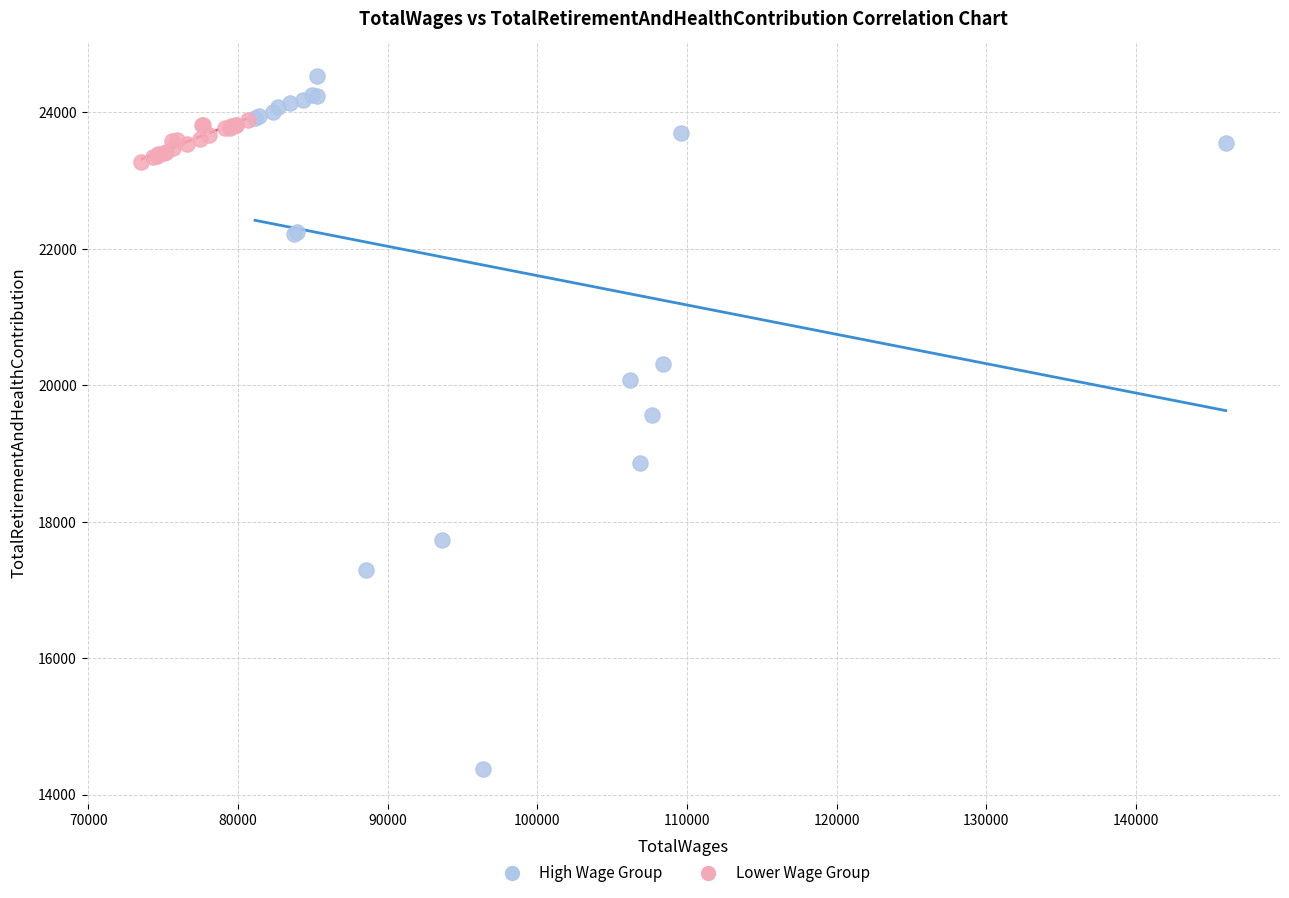

Which series has the largest Y range (max minus min)?

High Wage Group